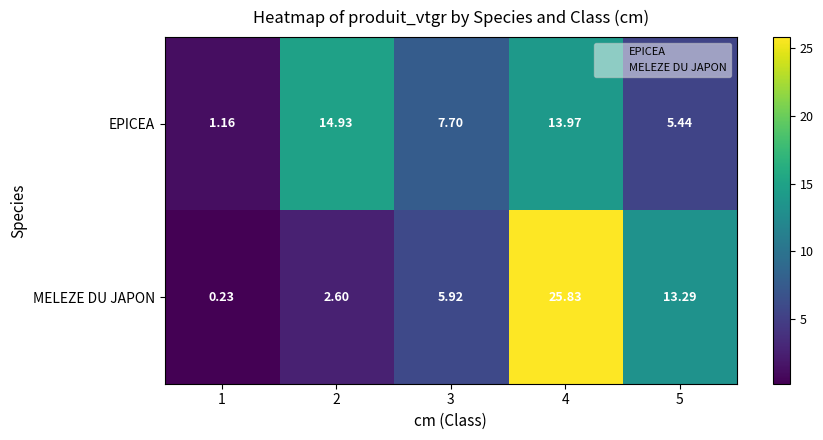

At how many categories does at least one series exceed 25?

1